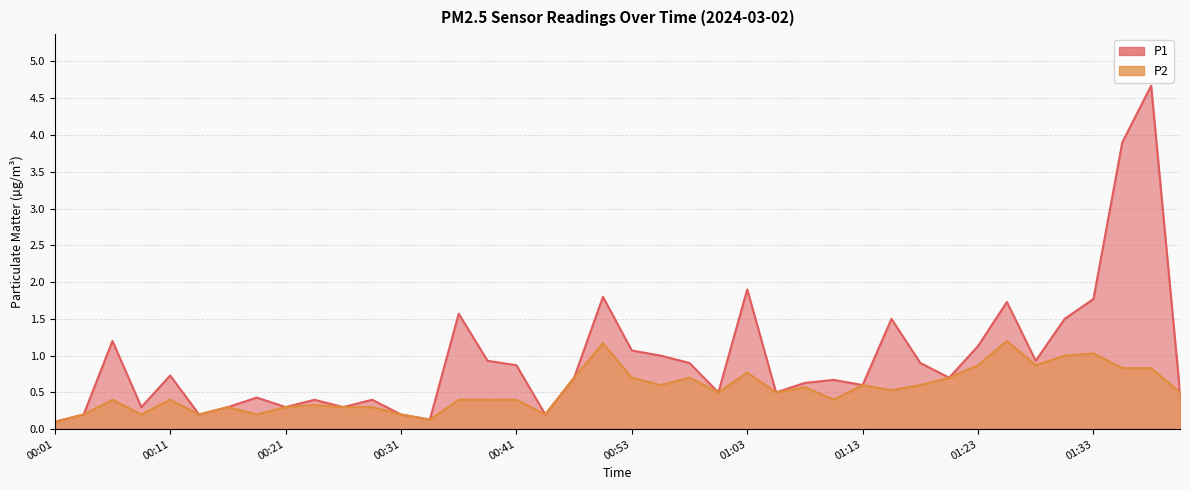

What position from the left is 00:21?

9